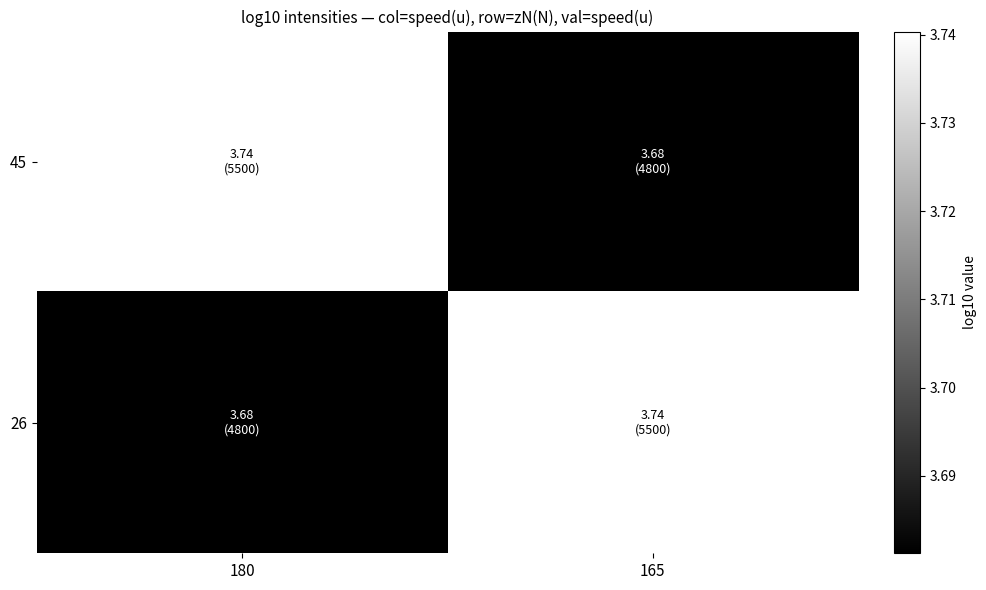

Which series has the widest spread of values?

45